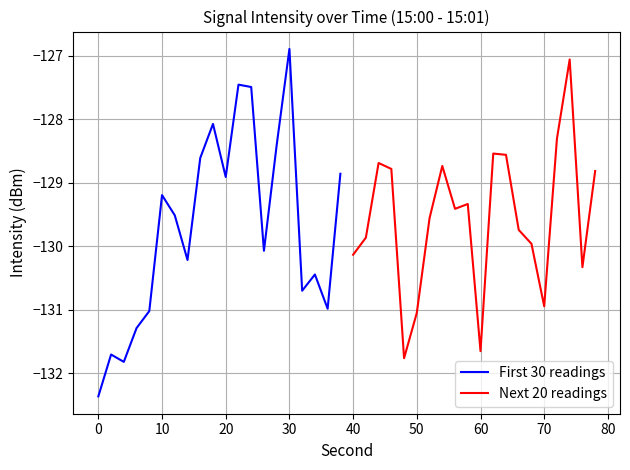

What is the highest value of the First 30 readings series?

-126.9